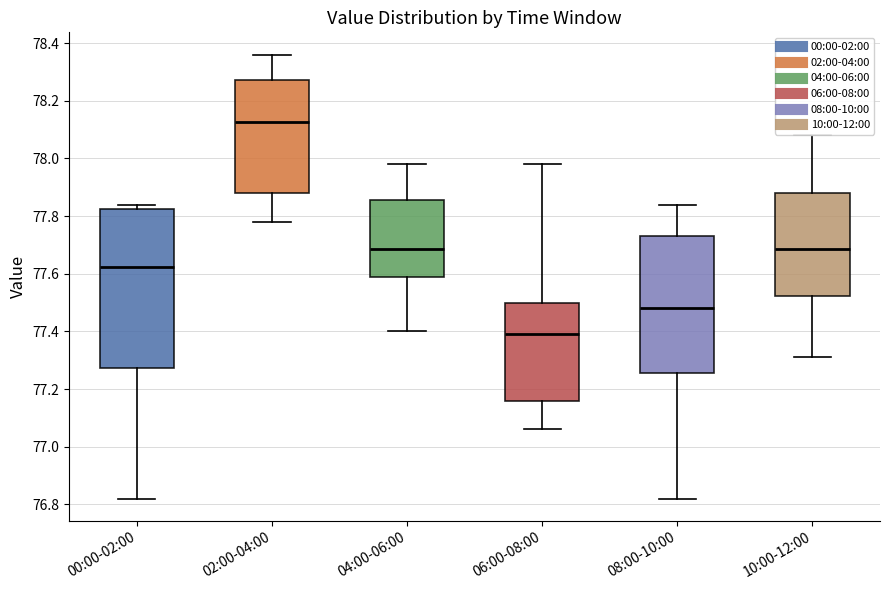

Reading left to right, transcribe this box plot: for each box, give where its median line is, the range the box spans, and where its two whiskers end, as read against the y-axis. The values are not printed on the chart, so give them approximately, as read against the axis.

00:00-02:00: median 77.62, box 77.28 to 77.82, whiskers 76.82 to 77.84
02:00-04:00: median 78.12, box 77.88 to 78.28, whiskers 77.78 to 78.36
04:00-06:00: median 77.68, box 77.60 to 77.86, whiskers 77.40 to 77.98
06:00-08:00: median 77.40, box 77.16 to 77.50, whiskers 77.06 to 77.98
08:00-10:00: median 77.48, box 77.26 to 77.74, whiskers 76.82 to 77.84
10:00-12:00: median 77.68, box 77.52 to 77.88, whiskers 77.32 to 78.08